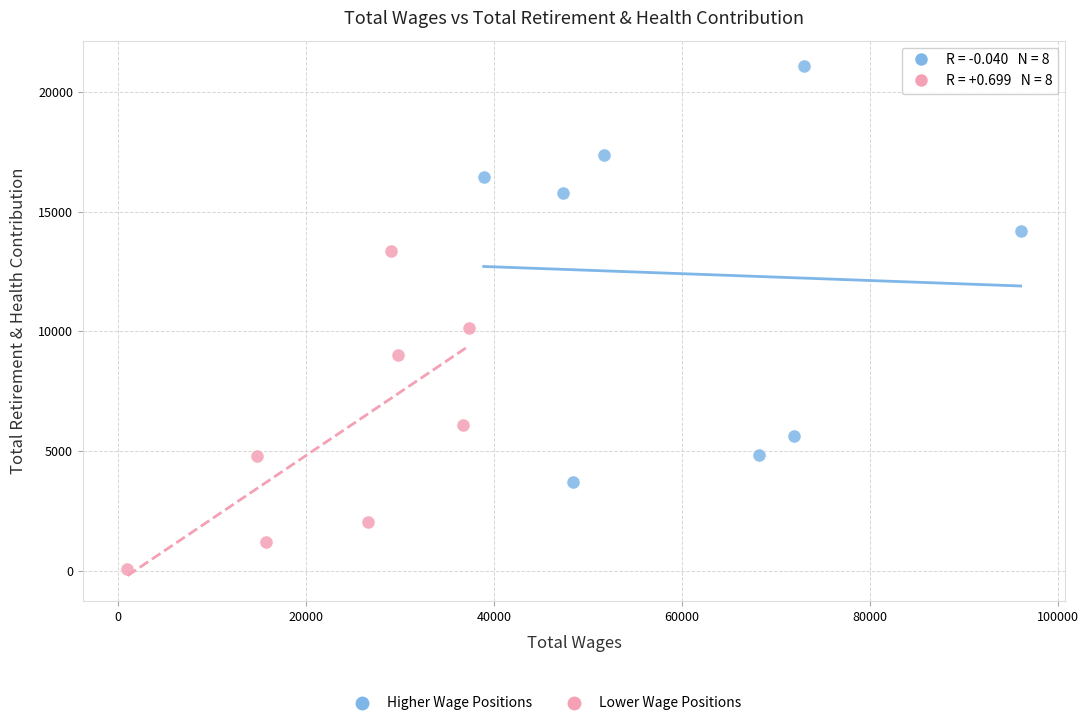

Which series has the widest spread of Y values?

Higher Wage Positions